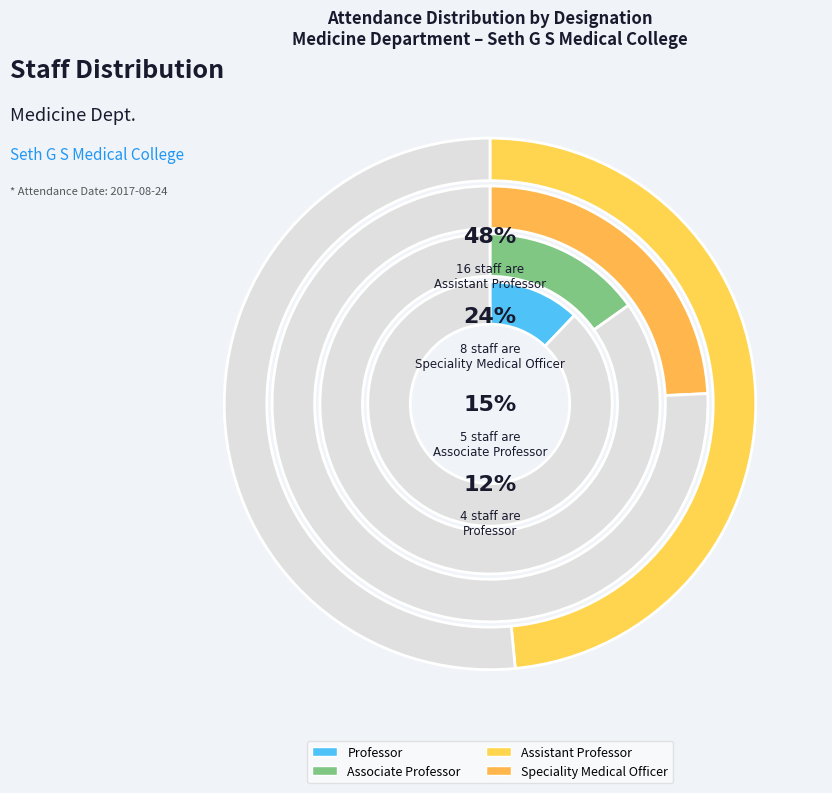

To the nearest percent, what is the difference between the largest and smallest slice percentages?

36%